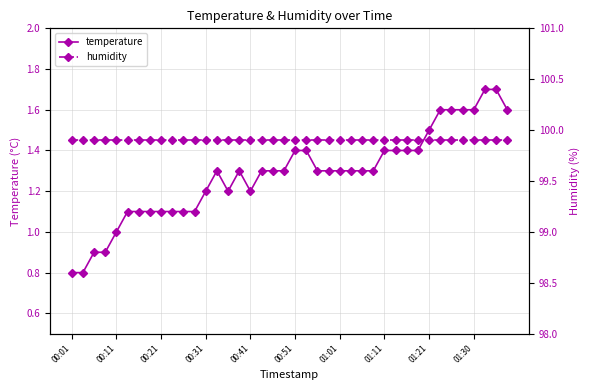

True or false: temperature has more than 0 interior local peaks.

True